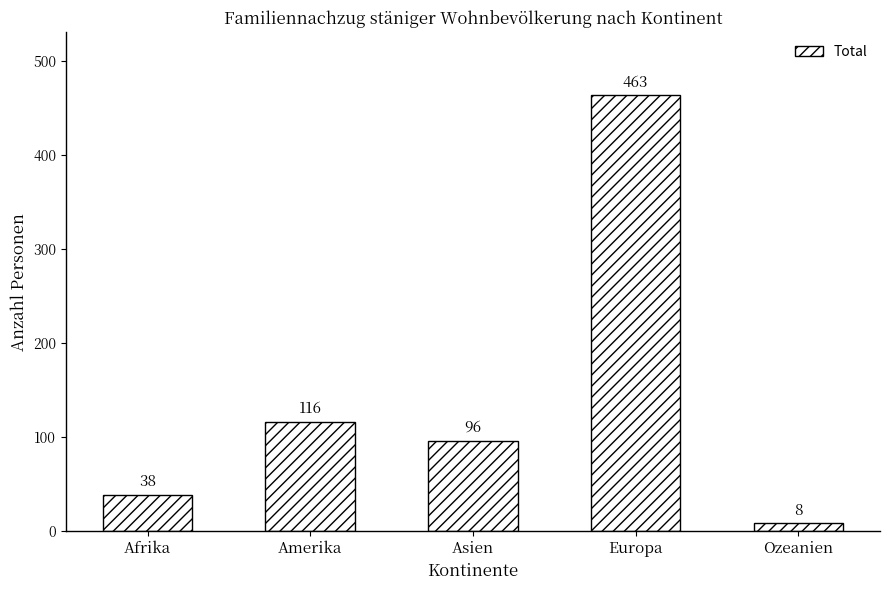

How many bars are there in total?

5